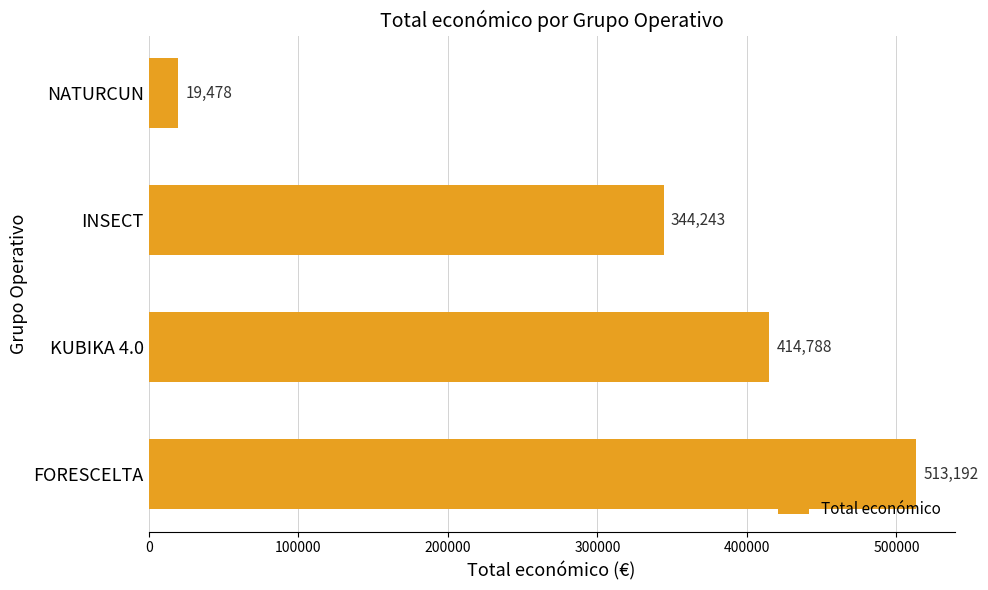

Which has a higher value, KUBIKA 4.0 or NATURCUN?

KUBIKA 4.0